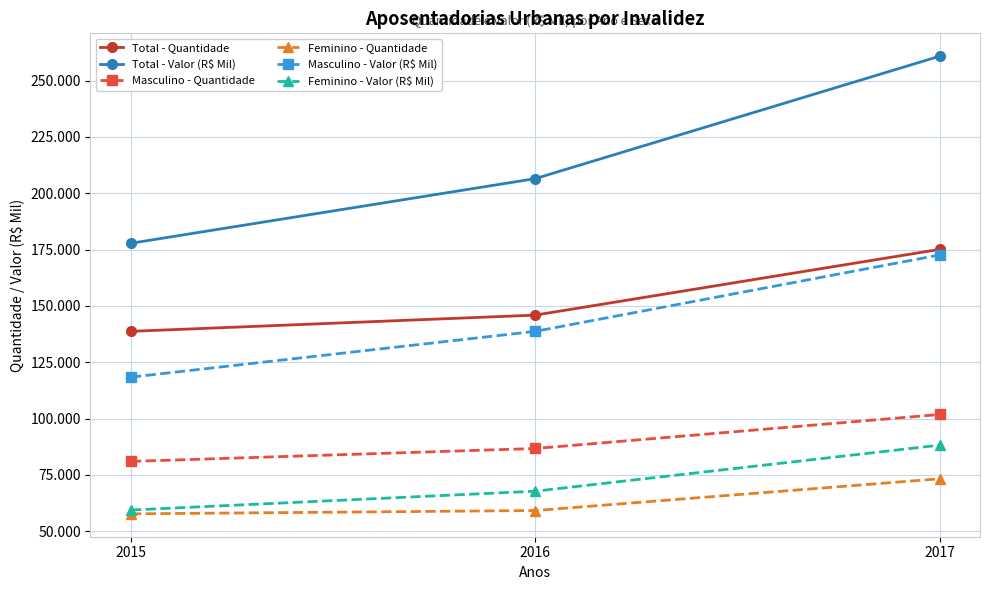

What is the difference between the maximum and minimum values in the Feminino - Valor (R$ Mil) series?

28791